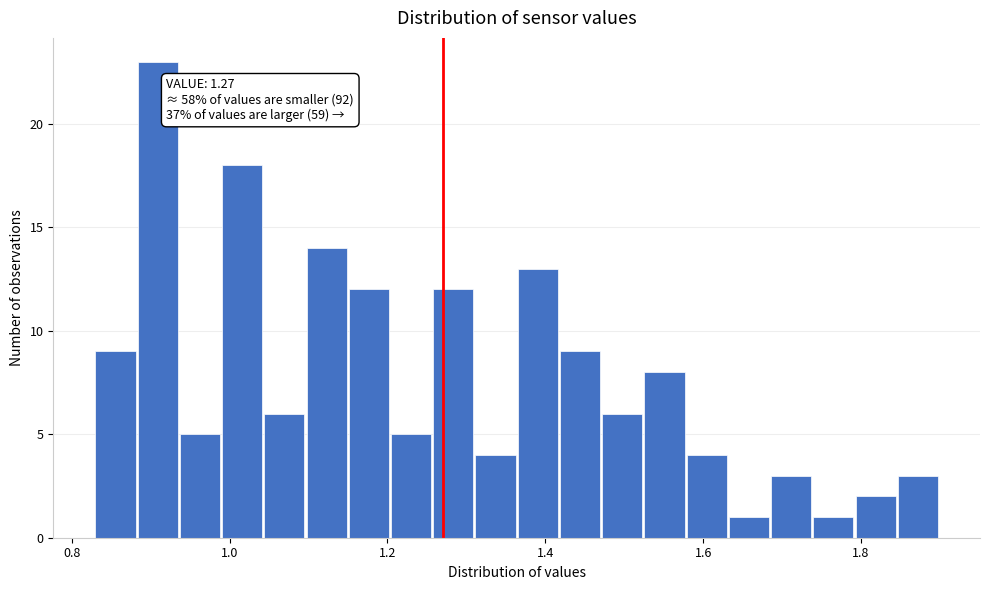

Read against the x-axis, roughly where is the centre of the tallest bar?

0.90